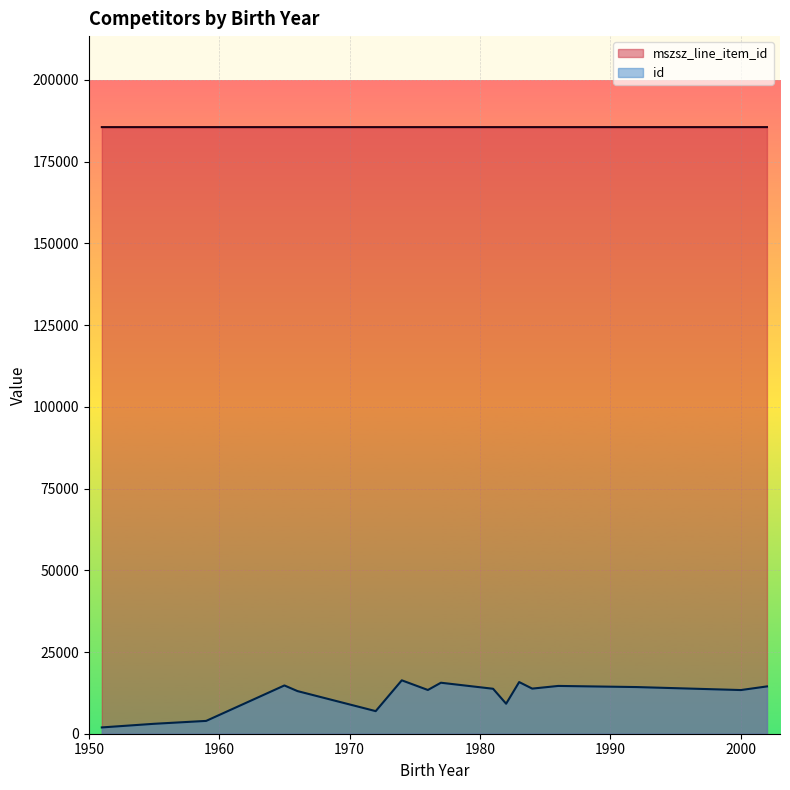

How many values in the mszsz_line_item_id series exceed 185572?

4